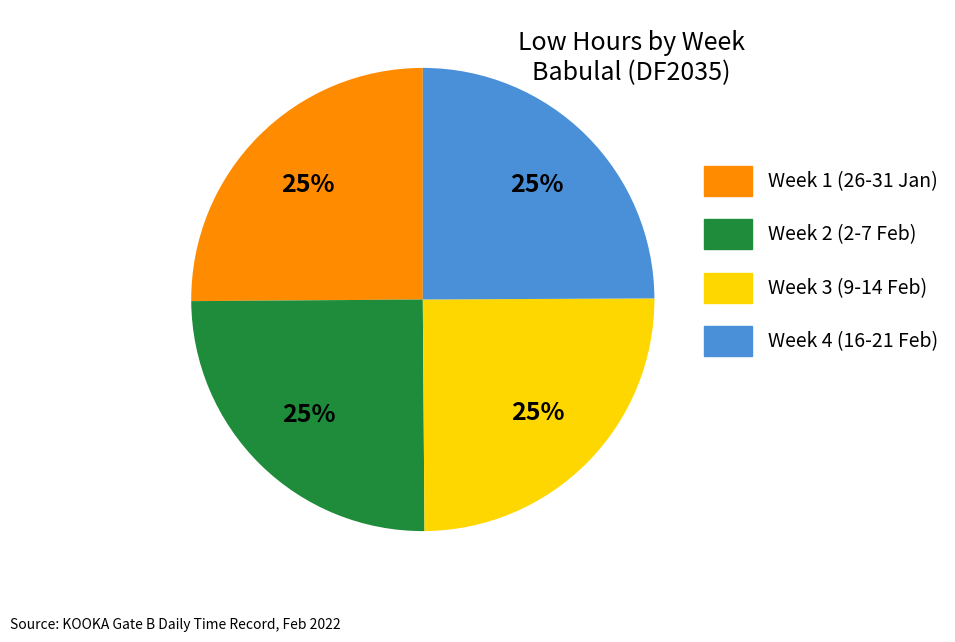

Is there any slice that represents more than half of the pie?

No